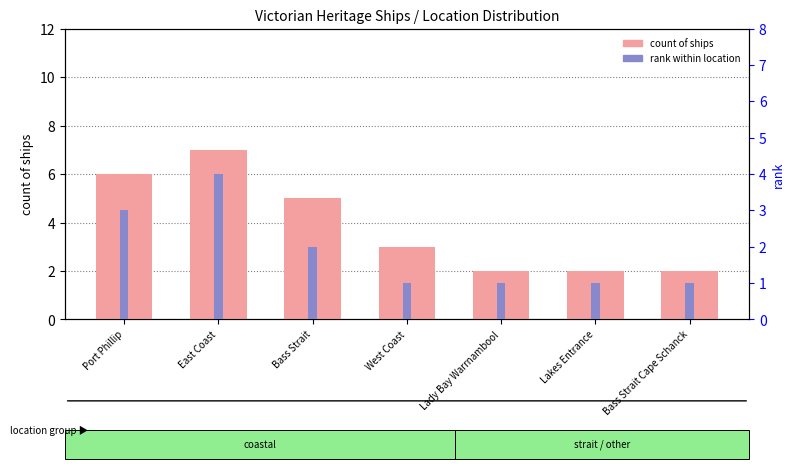

Reading left to right, list all the values displayed in this chart.

count of ships: 6	7	5	3	2	2	2
rank within location: 3	4	2	1	1	1	1